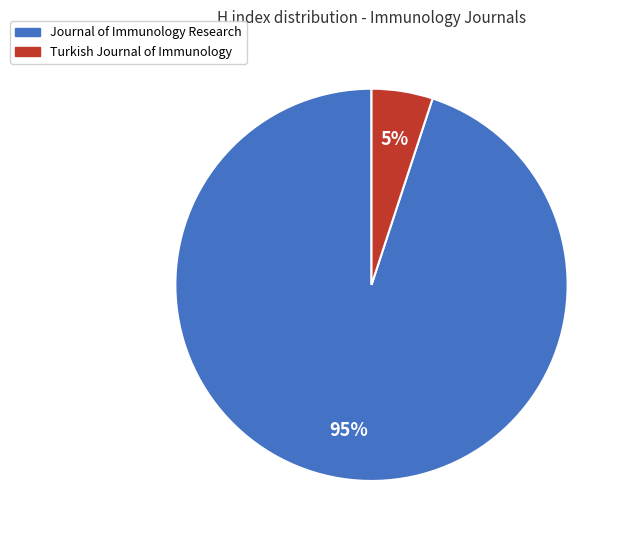

Which category accounts for the majority?

Journal of Immunology Research